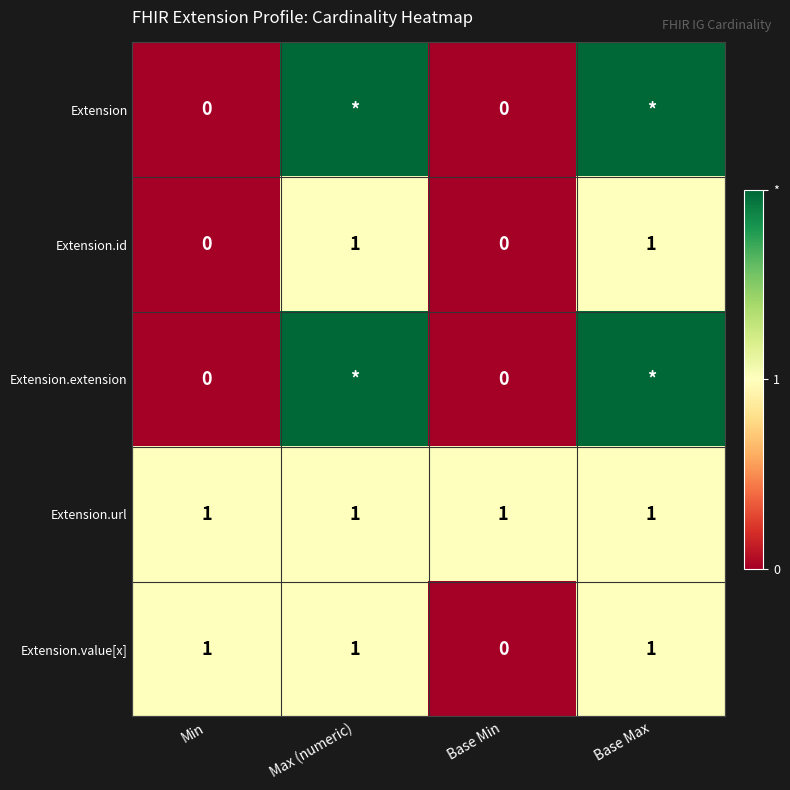

Which category has the lowest value across all series?

Min